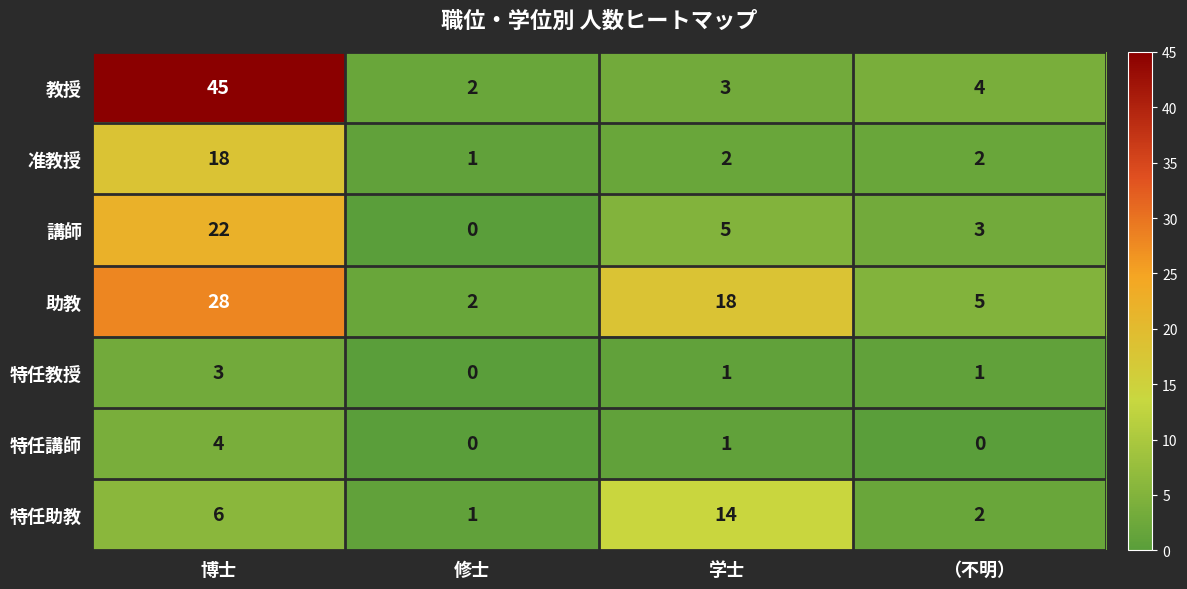

Reading left to right, extract all data points from this chart.

教授: 45	2	3	4
准教授: 18	1	2	2
講師: 22	0	5	3
助教: 28	2	18	5
特任教授: 3	0	1	1
特任講師: 4	0	1	0
特任助教: 6	1	14	2